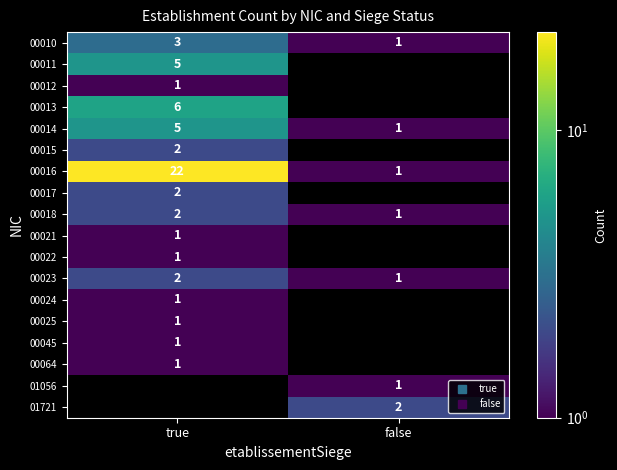

The 00011 series shows 5.0 at true. True or false?

True